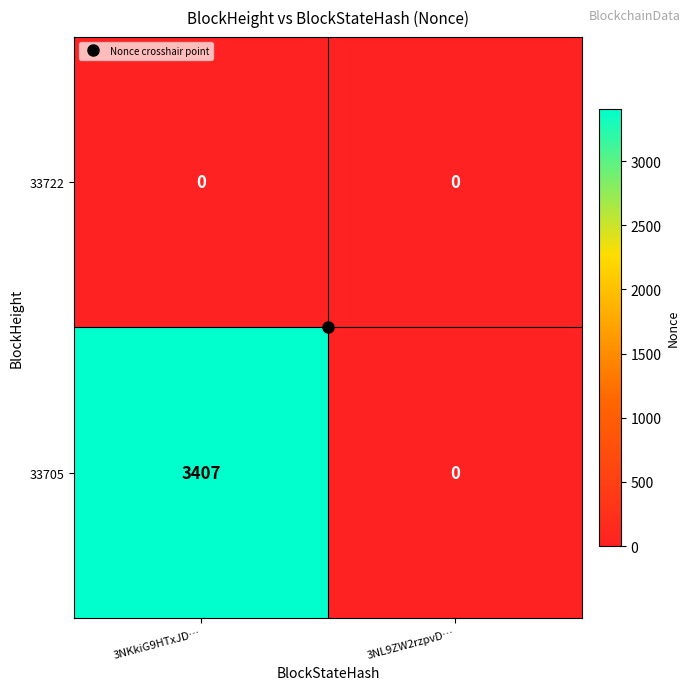

Is it true that 33705 equals 5545 at 3NKkiG9HTxJD…?

False